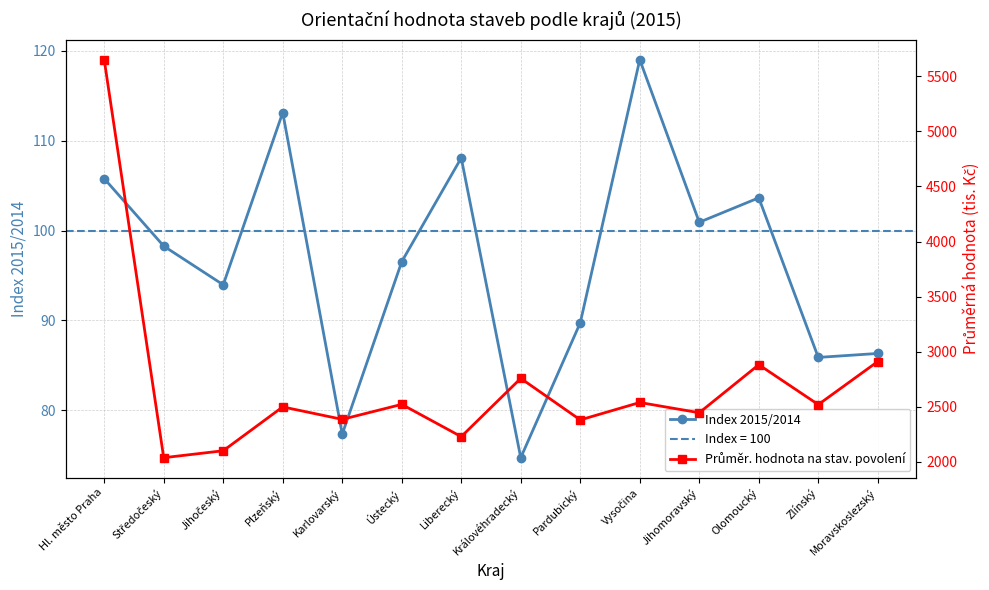

Between Středočeský and Olomoucký, which series saw the biggest shift?

Průměr. hodnota na stav. povolení